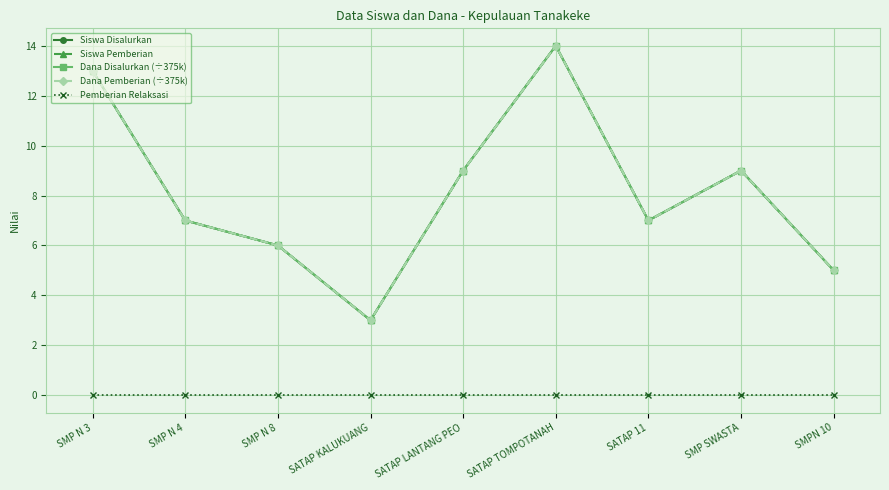

Which series has the largest total across all categories?

Siswa Disalurkan